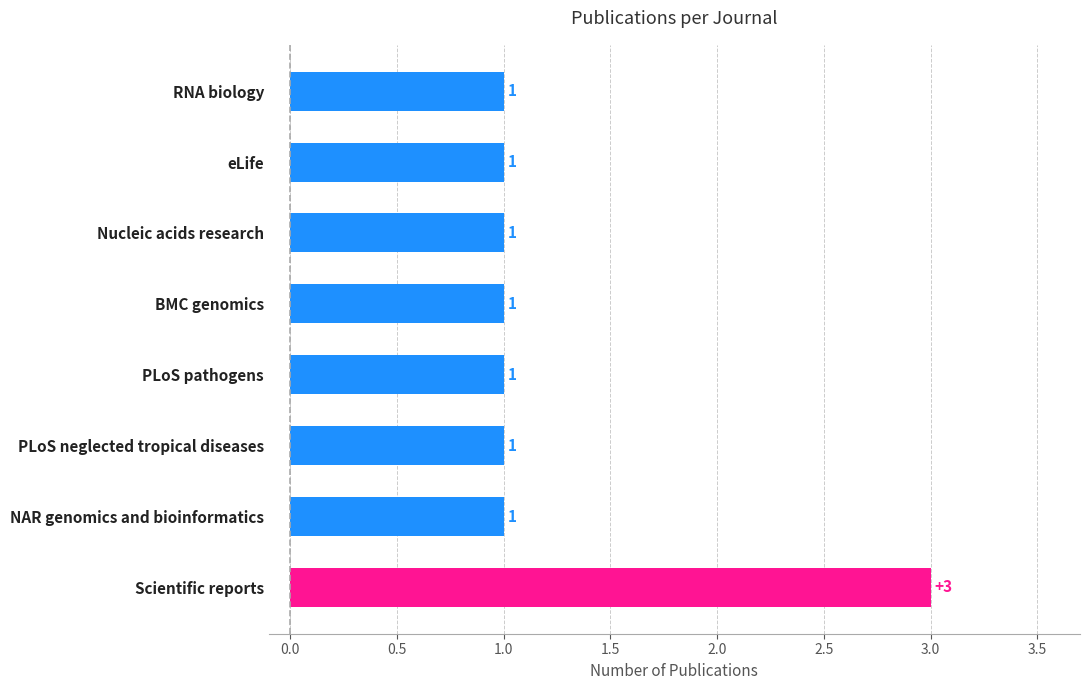

Approximately how many times larger is the value at Scientific reports compared to PLoS neglected tropical diseases?

3.0